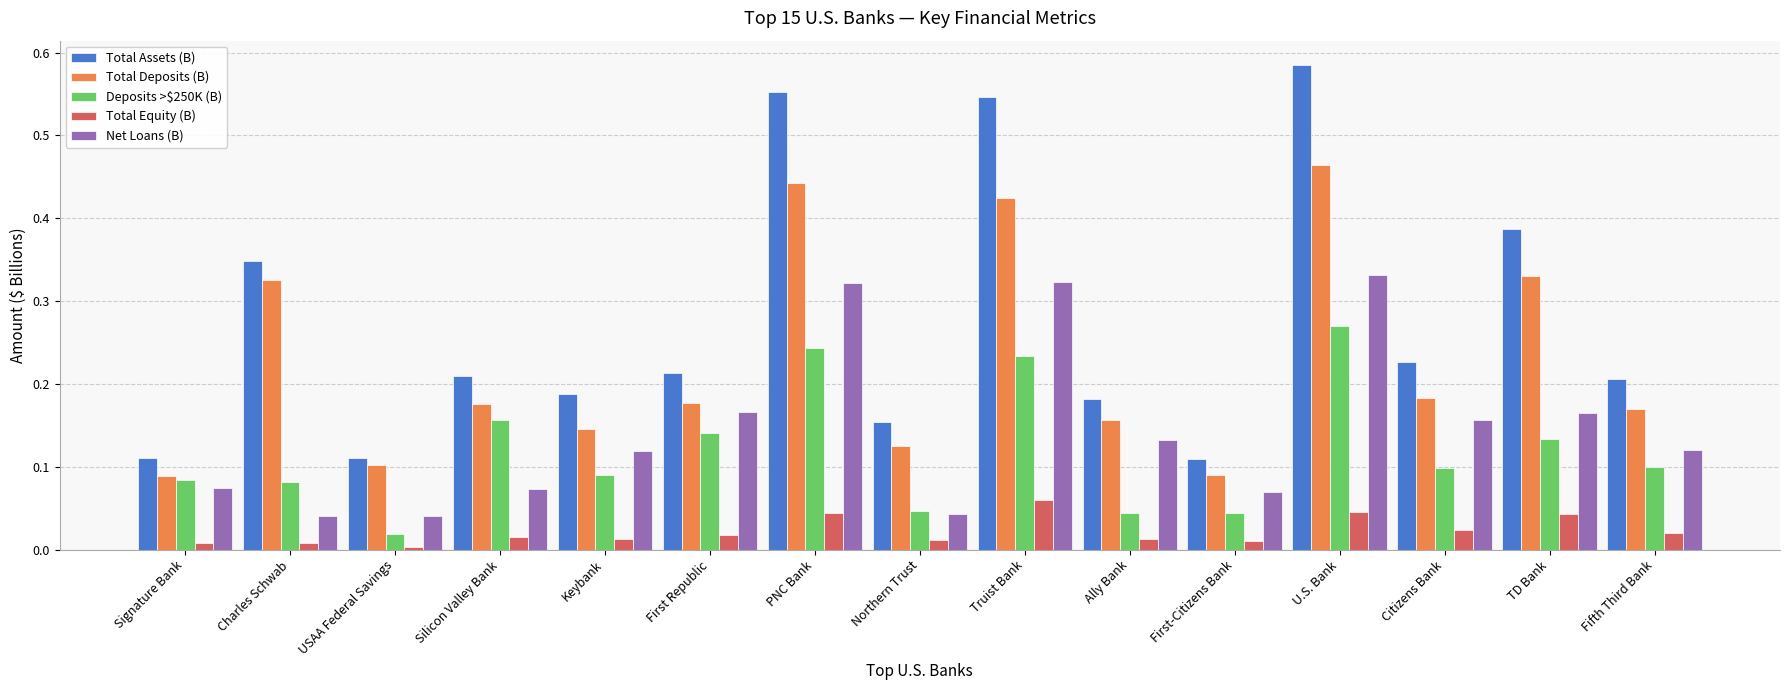

Between Northern Trust and Truist Bank, which series saw the biggest shift?

Total Assets (B)